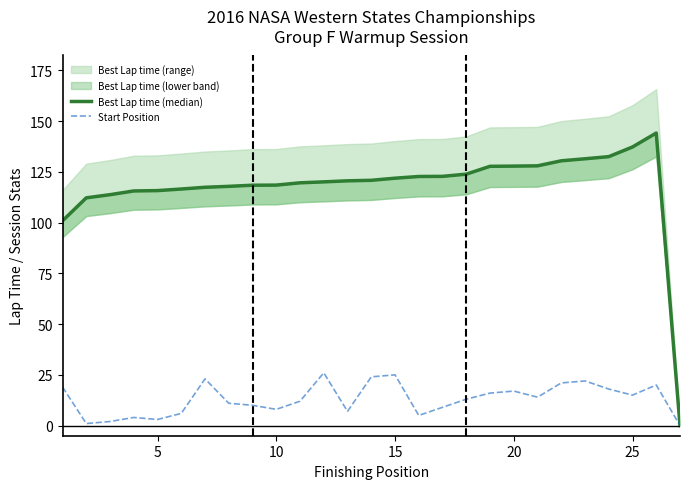

At how many categories does at least one series exceed 72?

26